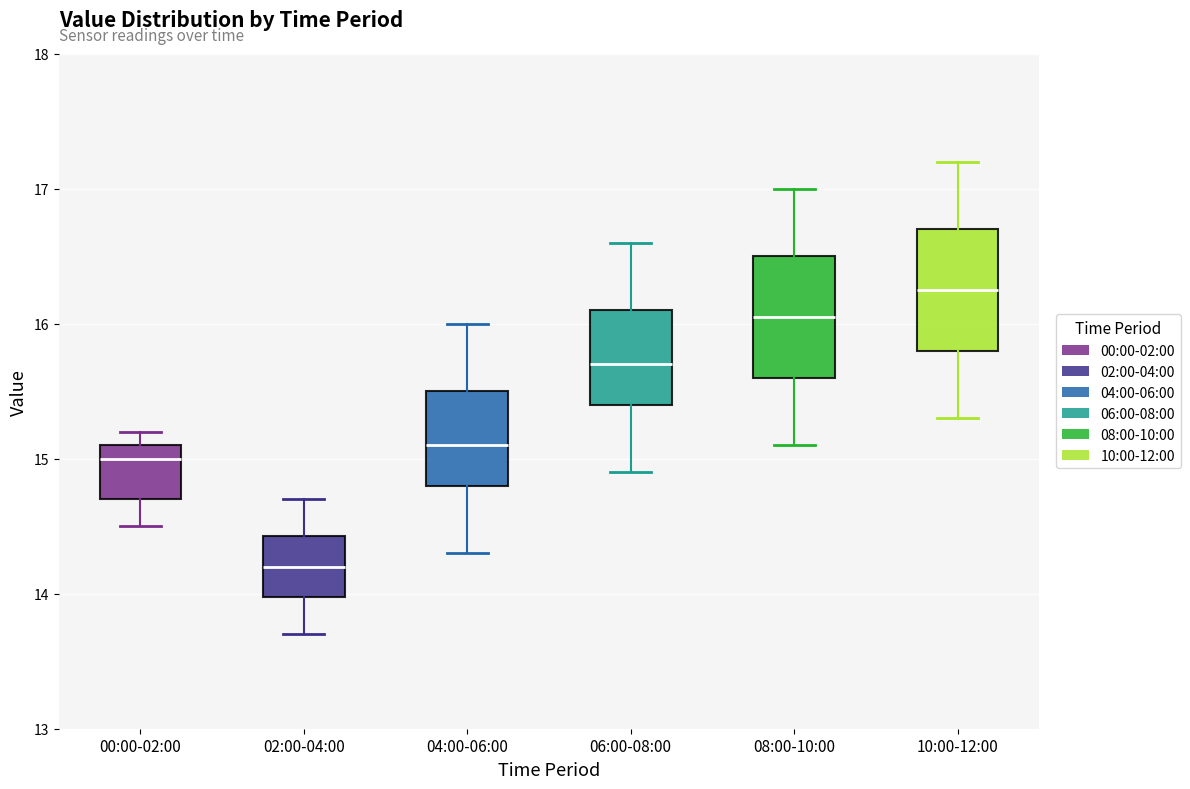

Which box's median line is the lowest?

02:00-04:00